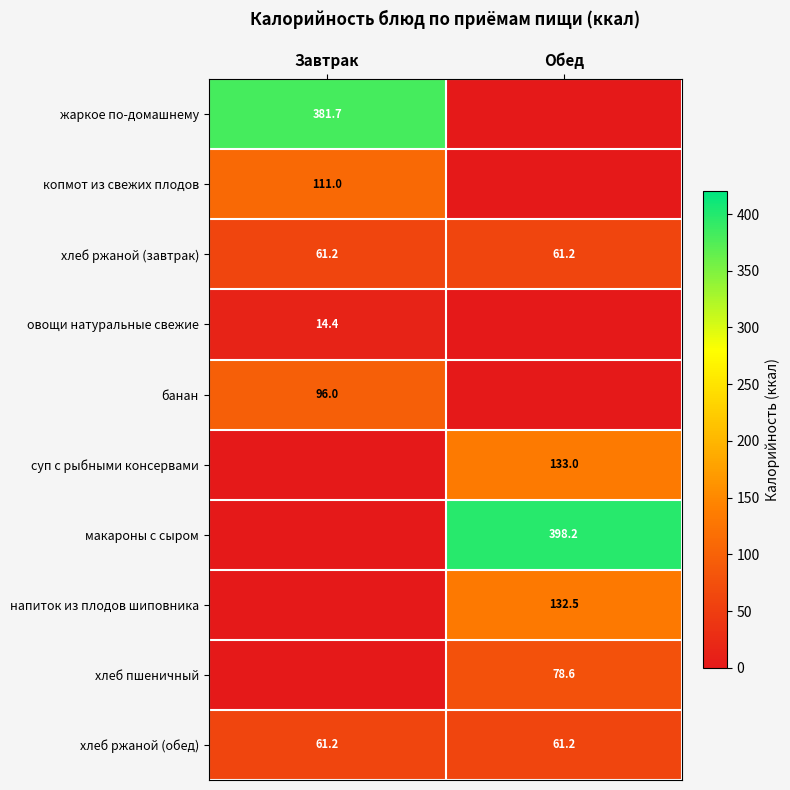

Is the value of хлеб пшеничный at Обед greater than the value of копмот из свежих плодов at Завтрак?

No